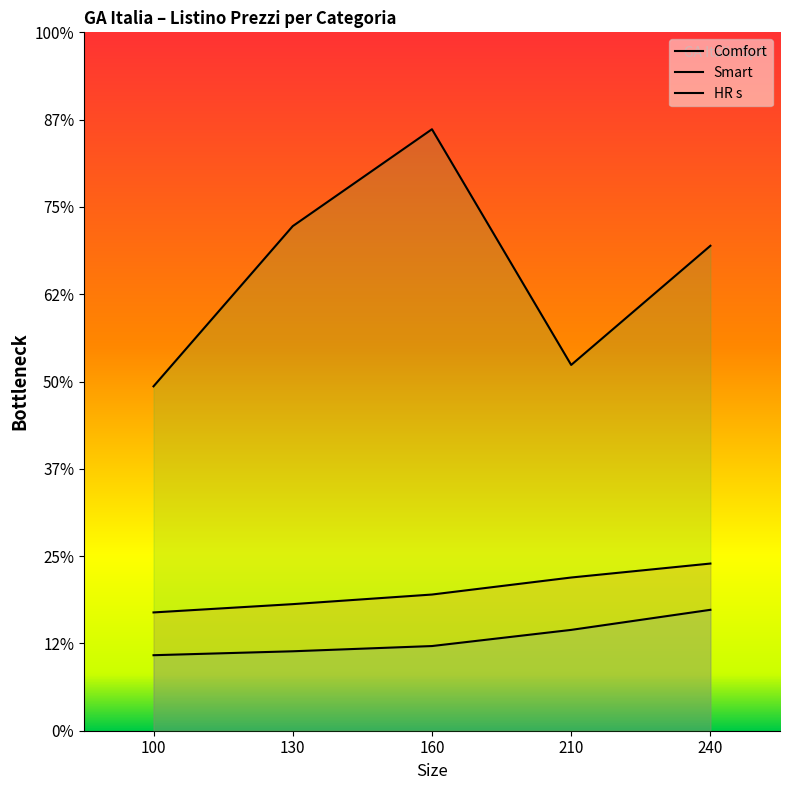

Which series has the largest total across all categories?

HR s